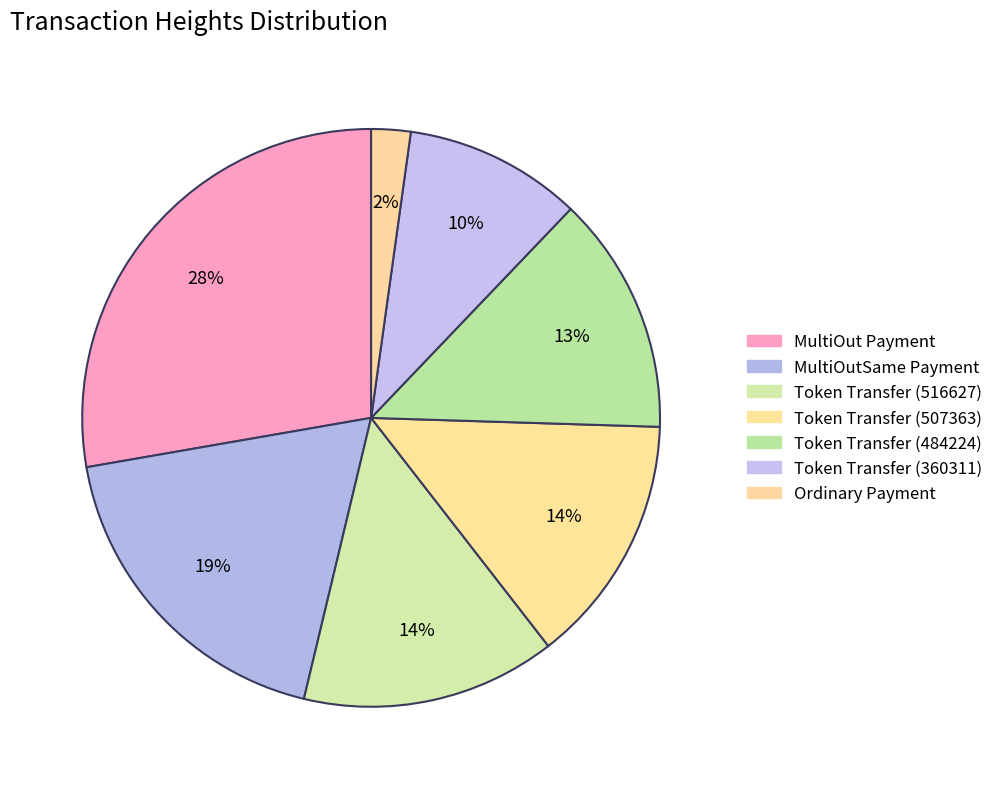

How many slices are in this pie chart?

7